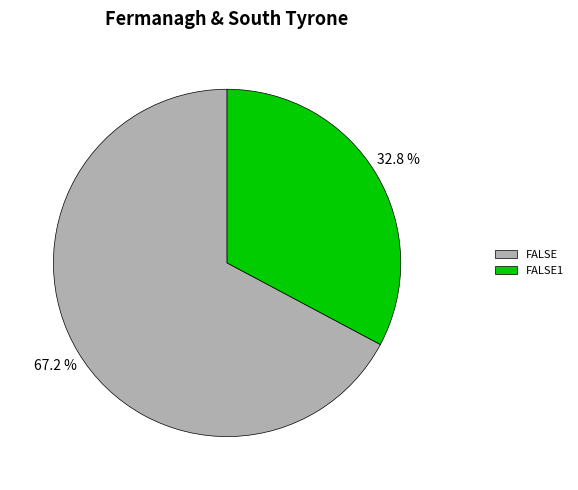

Which category accounts for the majority?

FALSE